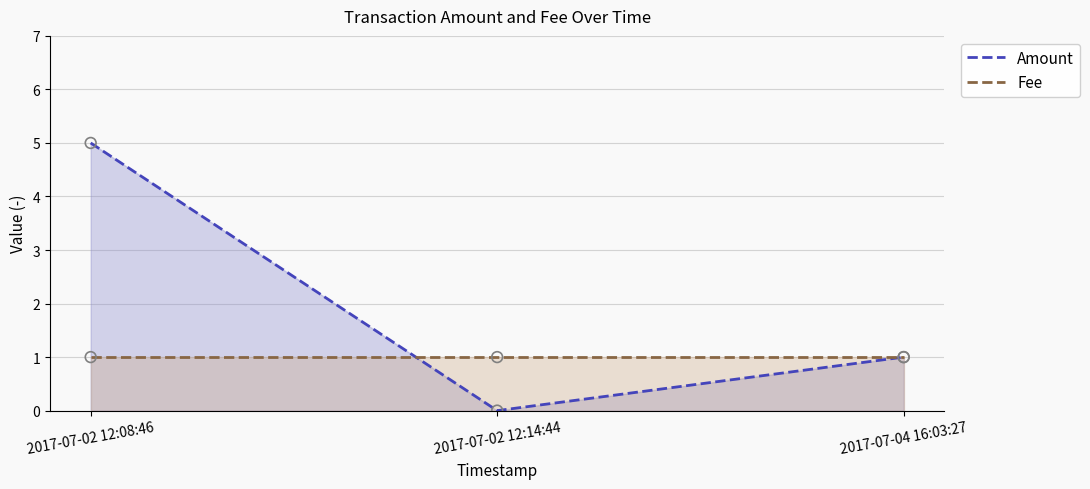

At which category is the sum across all series the highest?

2017-07-02 12:08:46